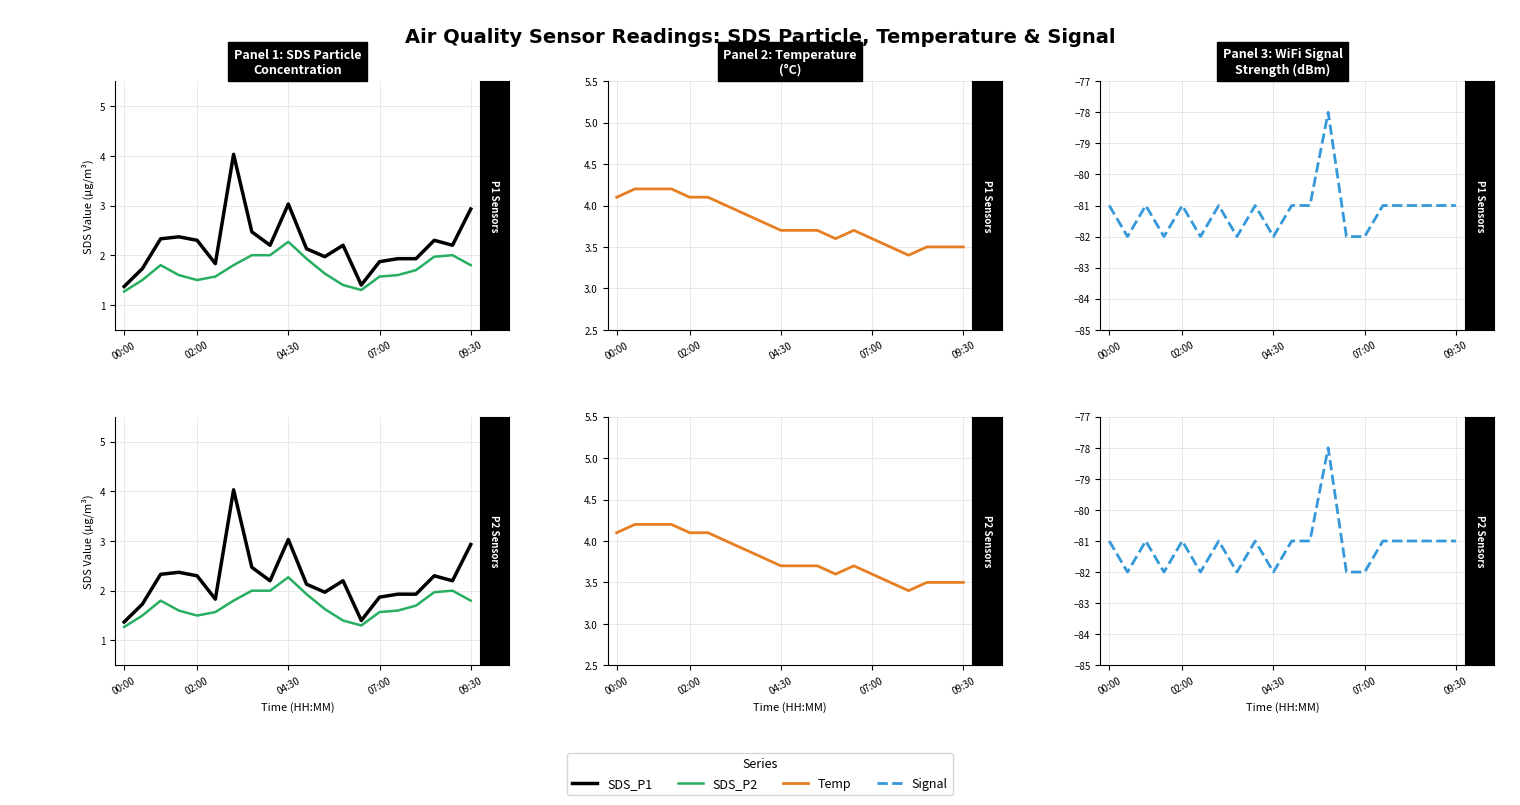

What is the maximum value shown in the chart?

4.2